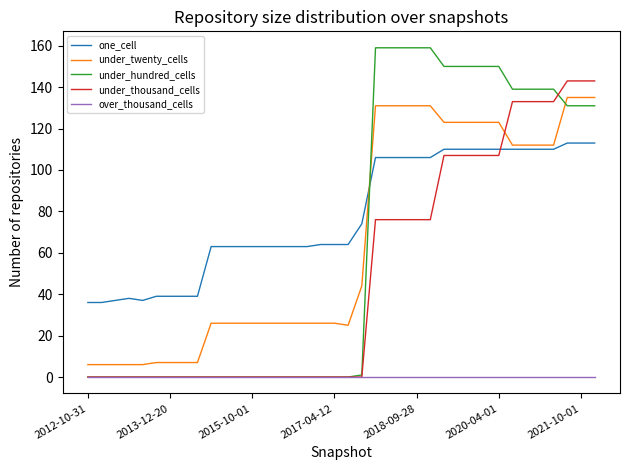

How many distinct data groups are displayed?

5